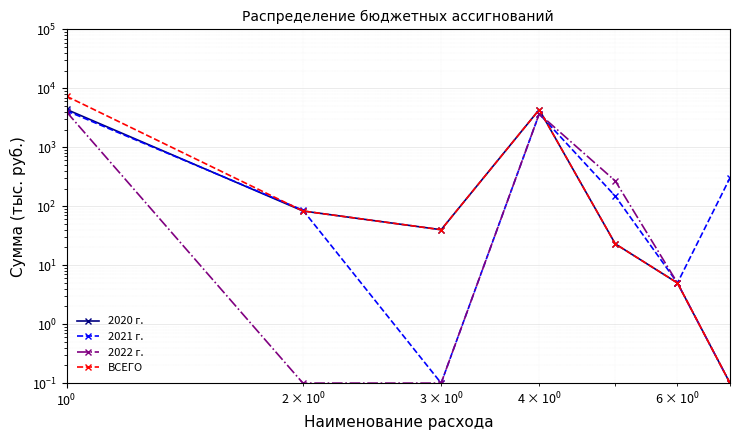

How many times do 2020 г. and 2021 г. cross each other?

3